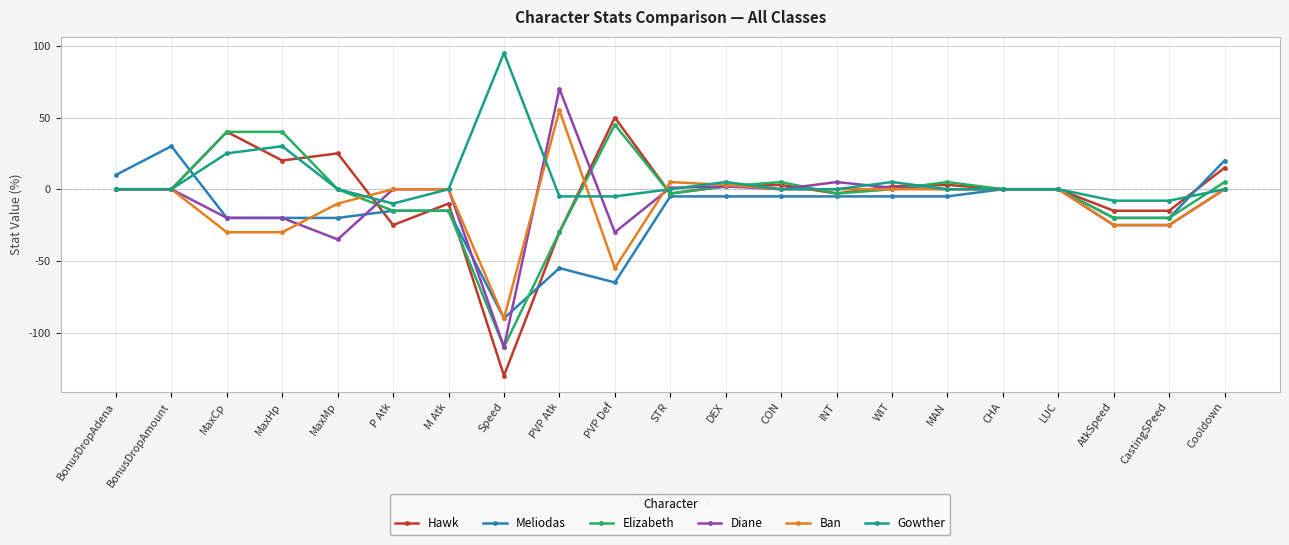

True or false: Gowther has more than 1 points higher than both neighbors.

True